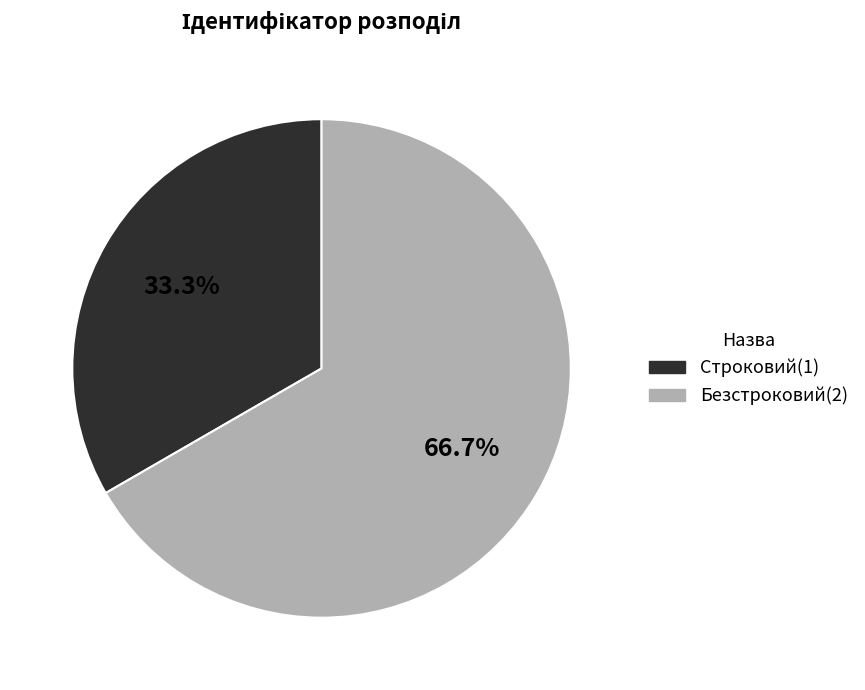

Count the number of slices in the pie.

2